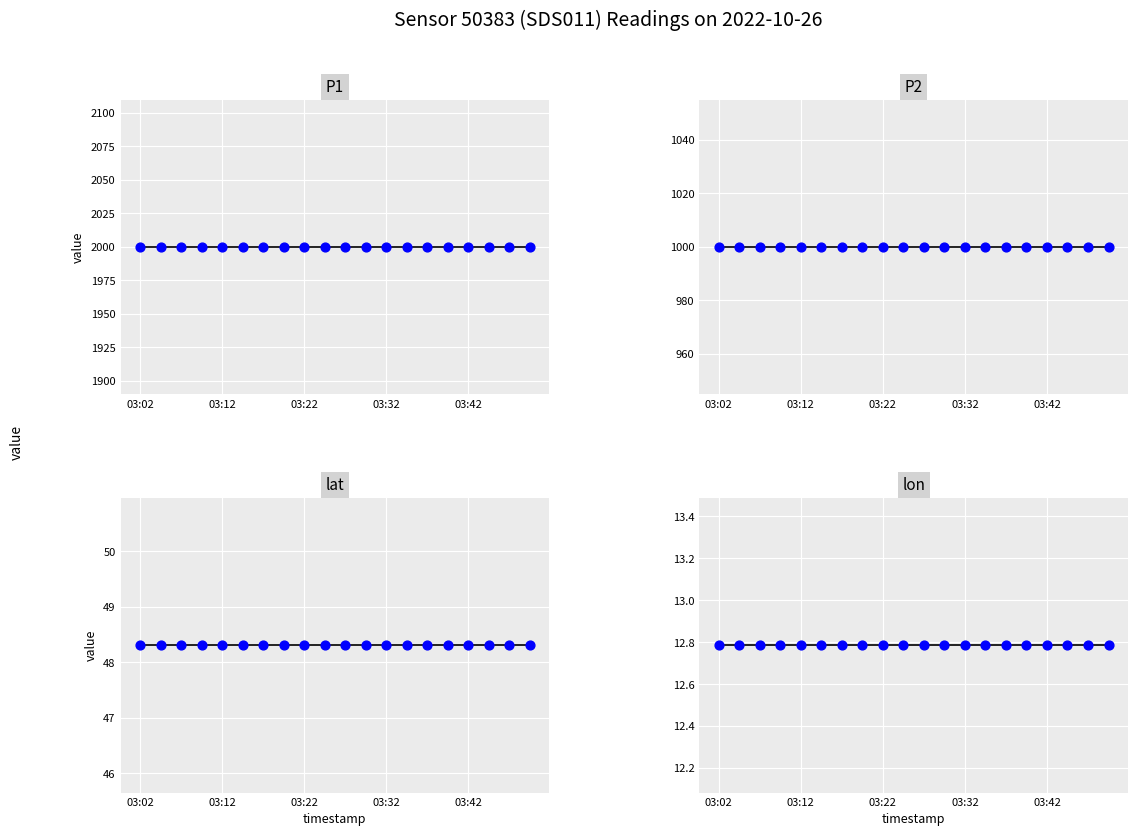

Which series has the largest total across all categories?

P1